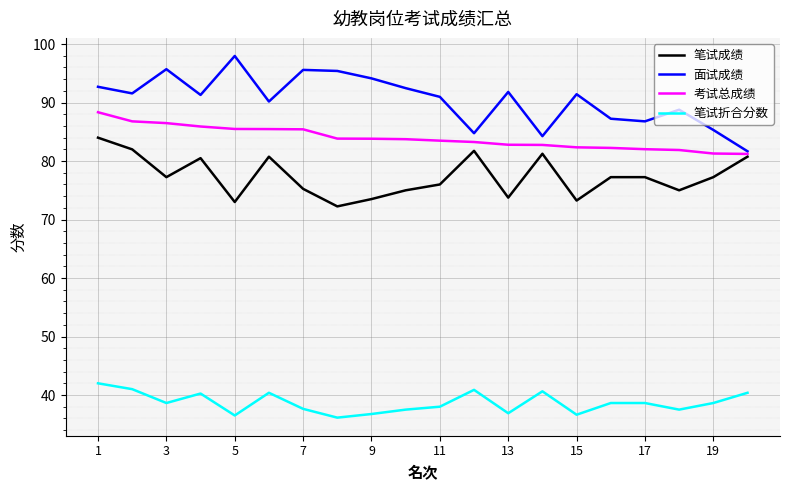

In 面试成绩, how many points are higher than both neighbors (excluding endpoints)?

6